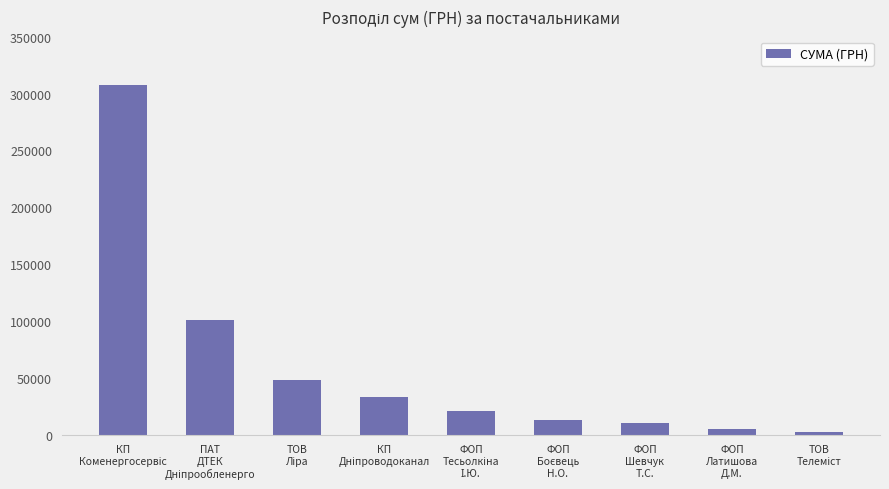

What is the value of the 7th bar from the left?

10510.0